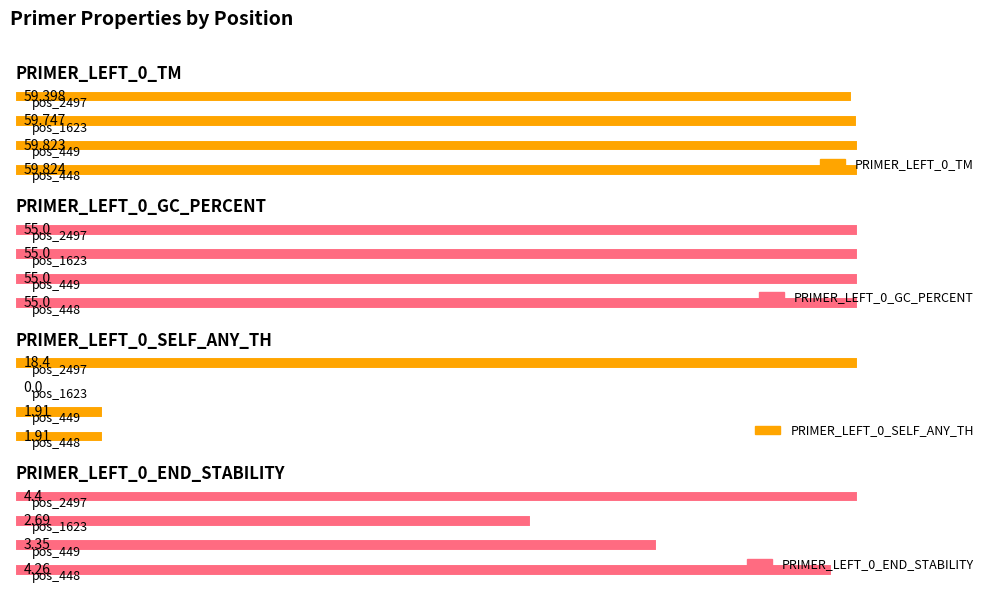

The PRIMER_LEFT_0_GC_PERCENT series shows 80.9 at pos_449. True or false?

False